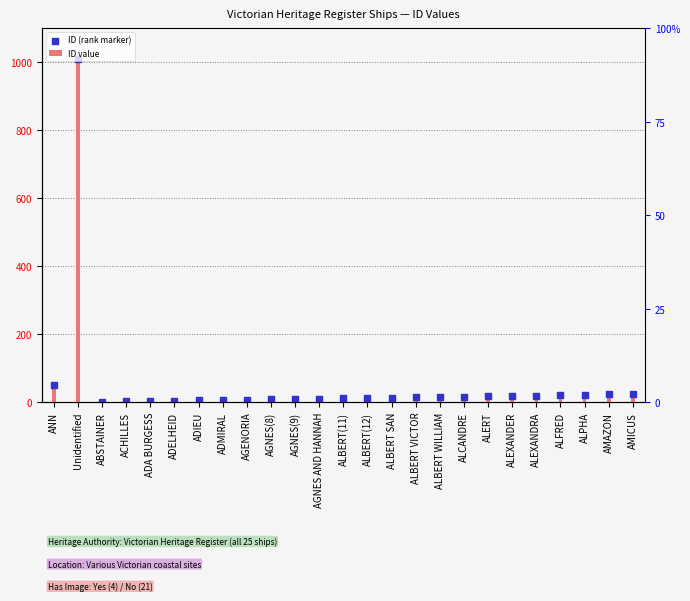

Which series has the largest total across all categories?

ID value